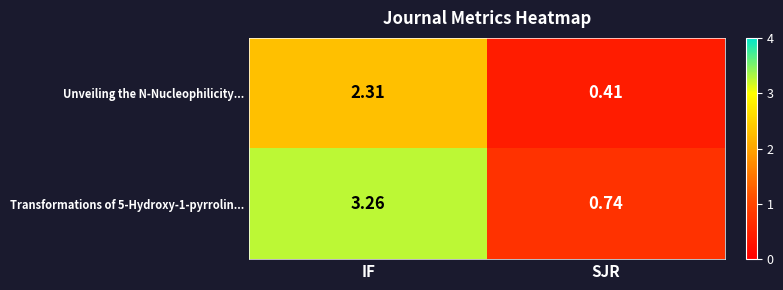

At which category is the sum across all series the highest?

IF